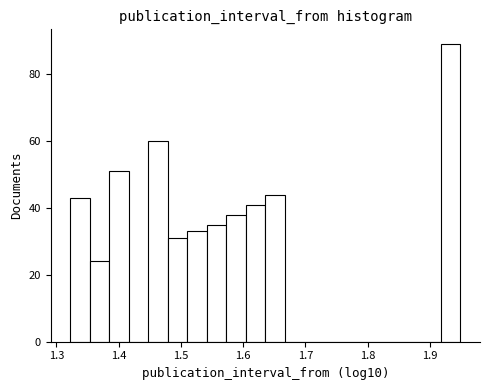

Read against the x-axis, roughly where is the centre of the tallest bar?

1.93